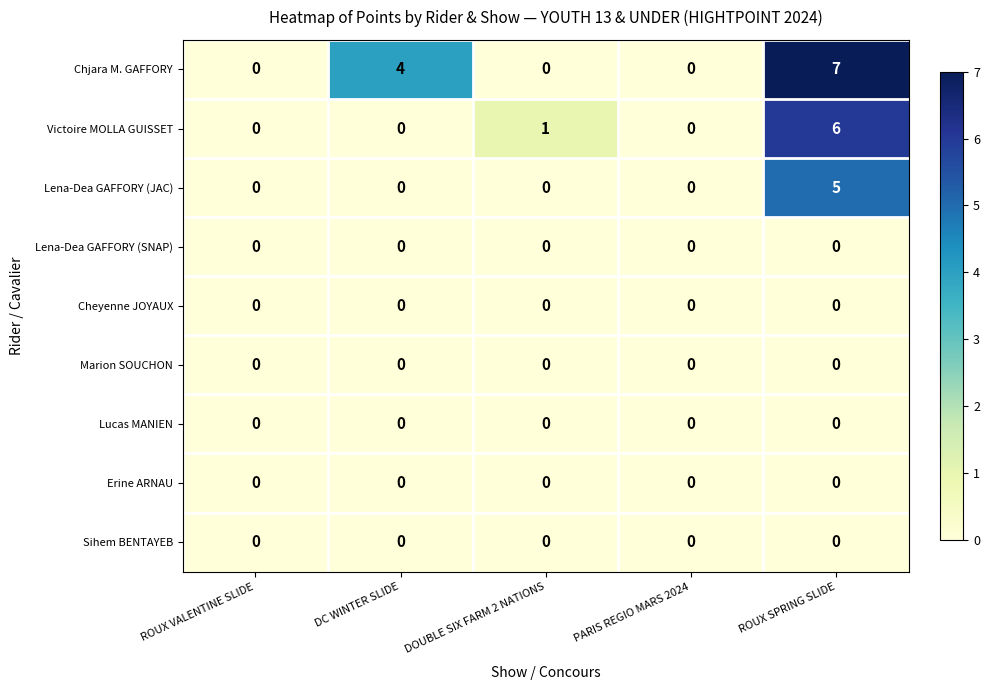

Which series has the widest spread of values?

Chjara M. GAFFORY